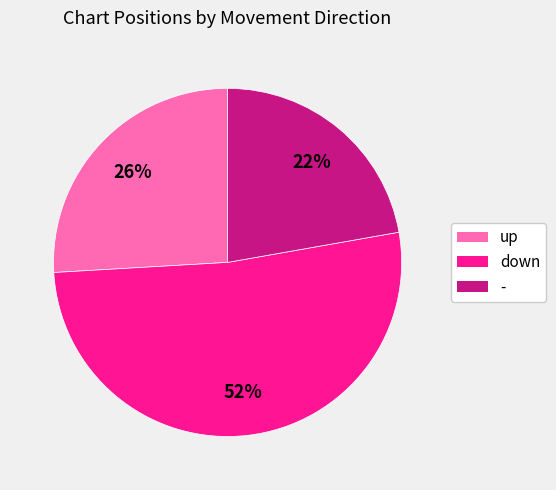

To the nearest percent, what portion does - represent?

22%